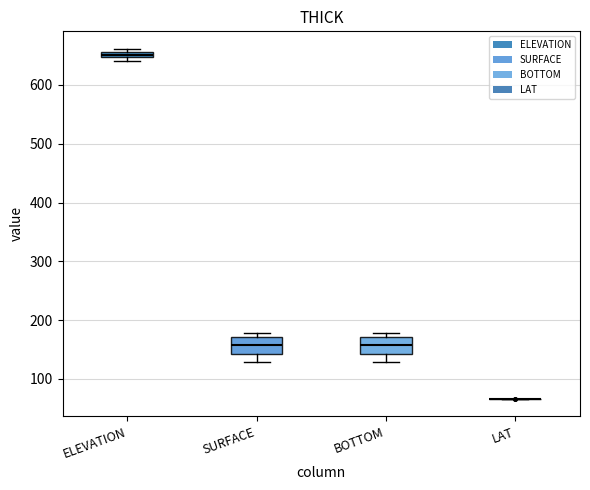

Where is the lower edge of the box for ELEVATION on the y-axis? The values are not printed on the chart, so give them approximately, as read against the axis.

650